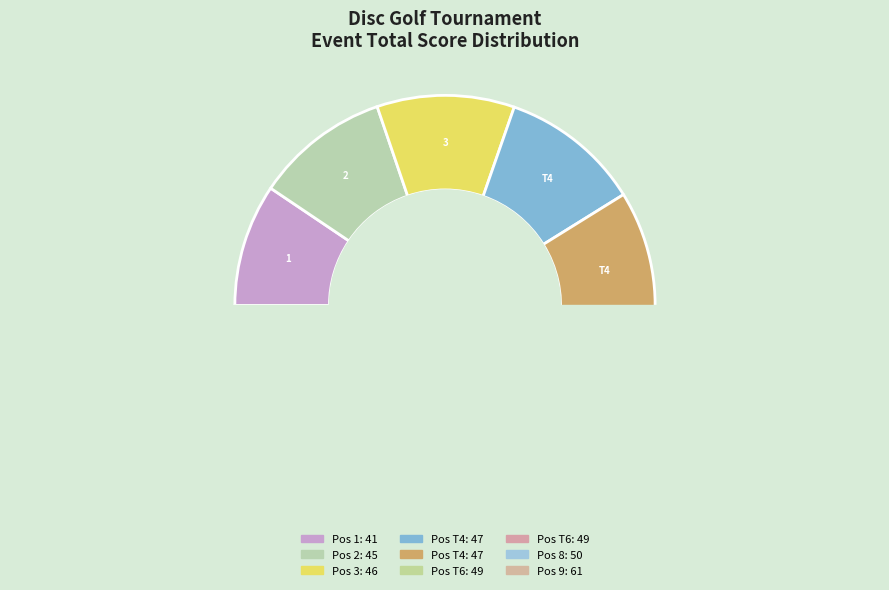

True or false: Chuck Appel & David Jo accounts for 17% of the total.

False